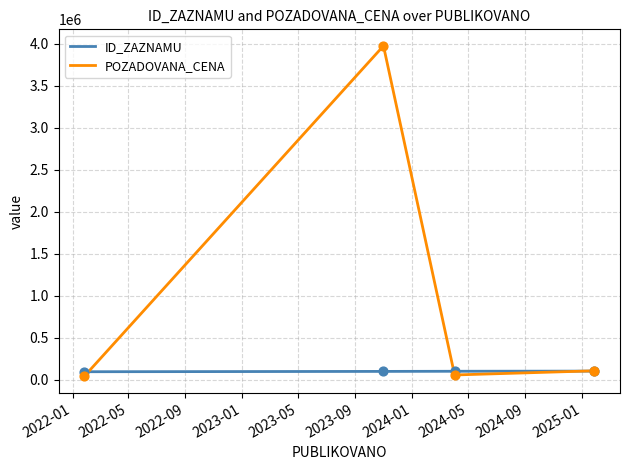

What are all the series names shown in the legend?

ID_ZAZNAMU, POZADOVANA_CENA